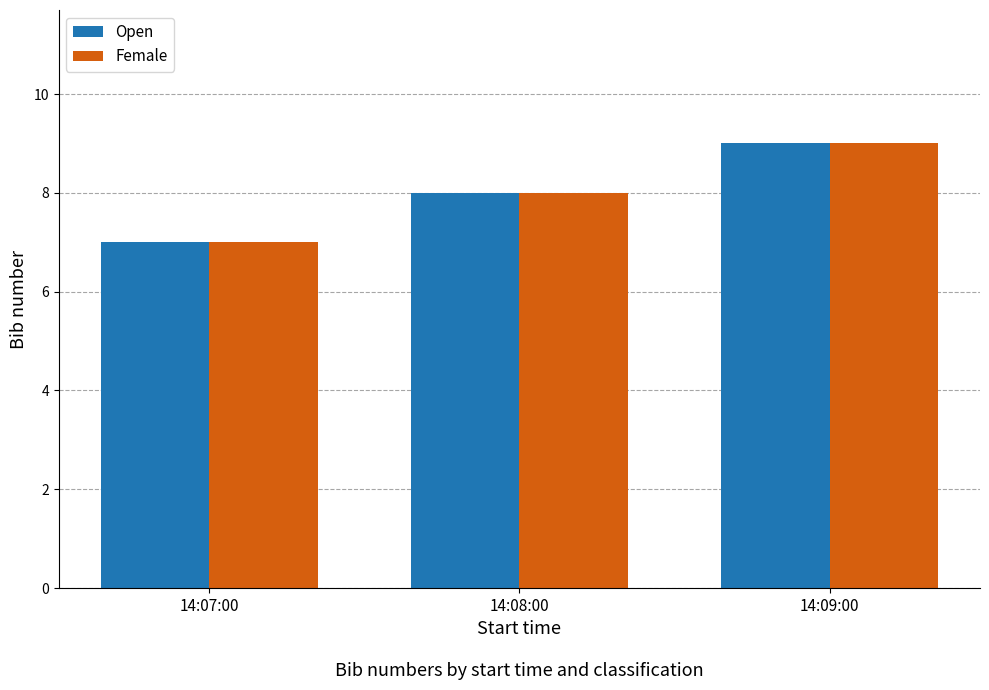

At which category is the sum across all series the highest?

14:09:00